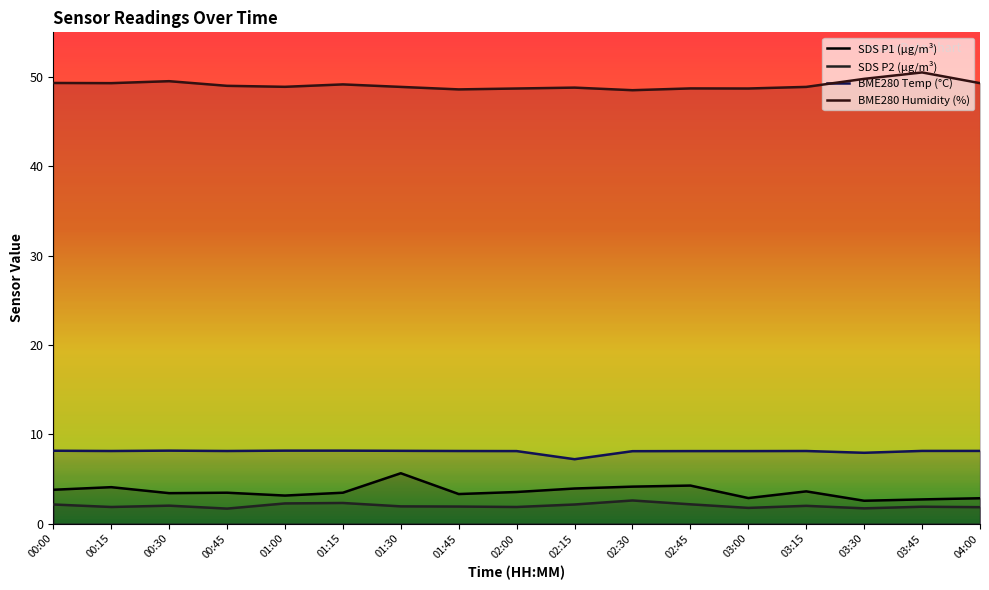

What is the spread (max minus min) of values at 02:00?

46.9